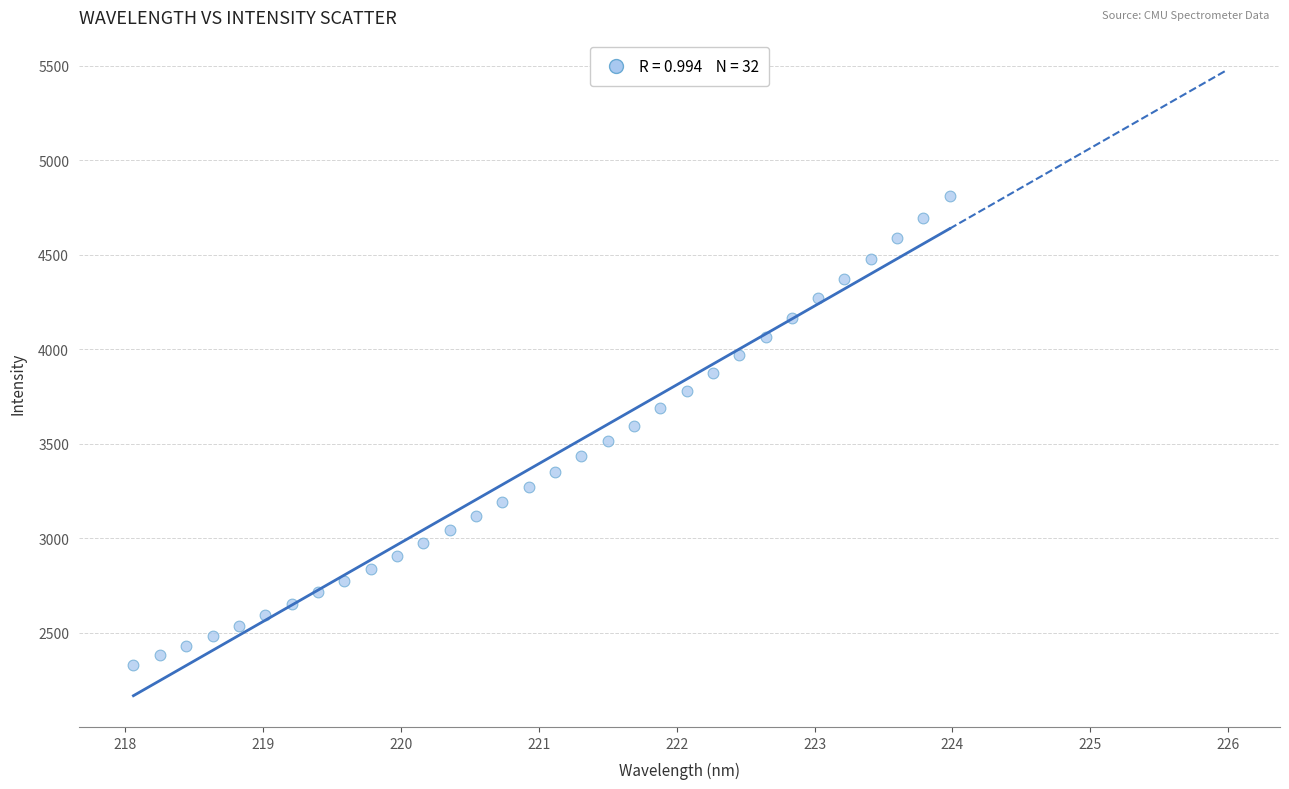

What is the range of X values (max minus min)?

5.9